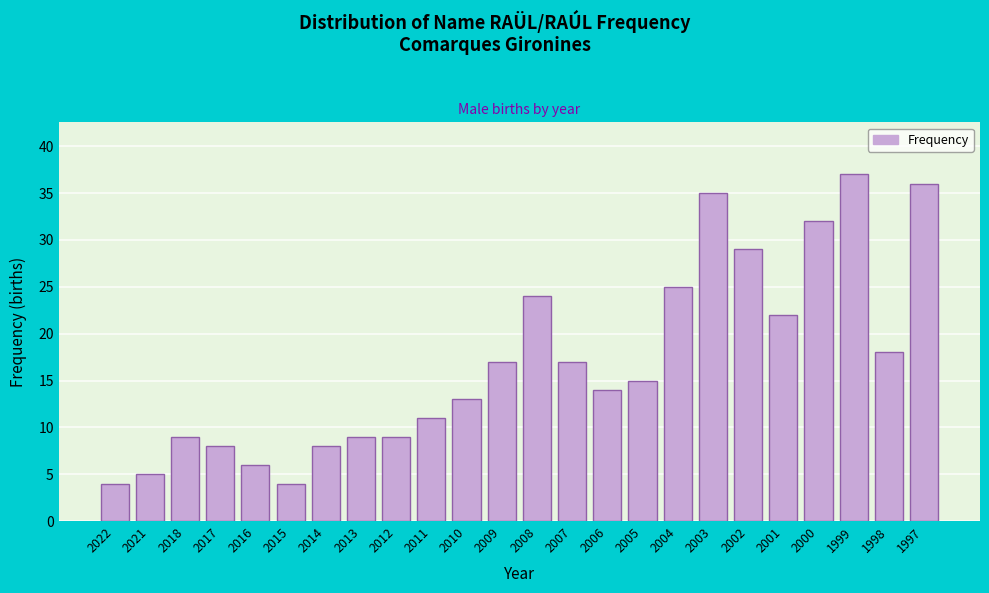

Reading right to left, extract all data points from this chart.

36	18	37	32	22	29	35	25	15	14	17	24	17	13	11	9	9	8	4	6	8	9	5	4